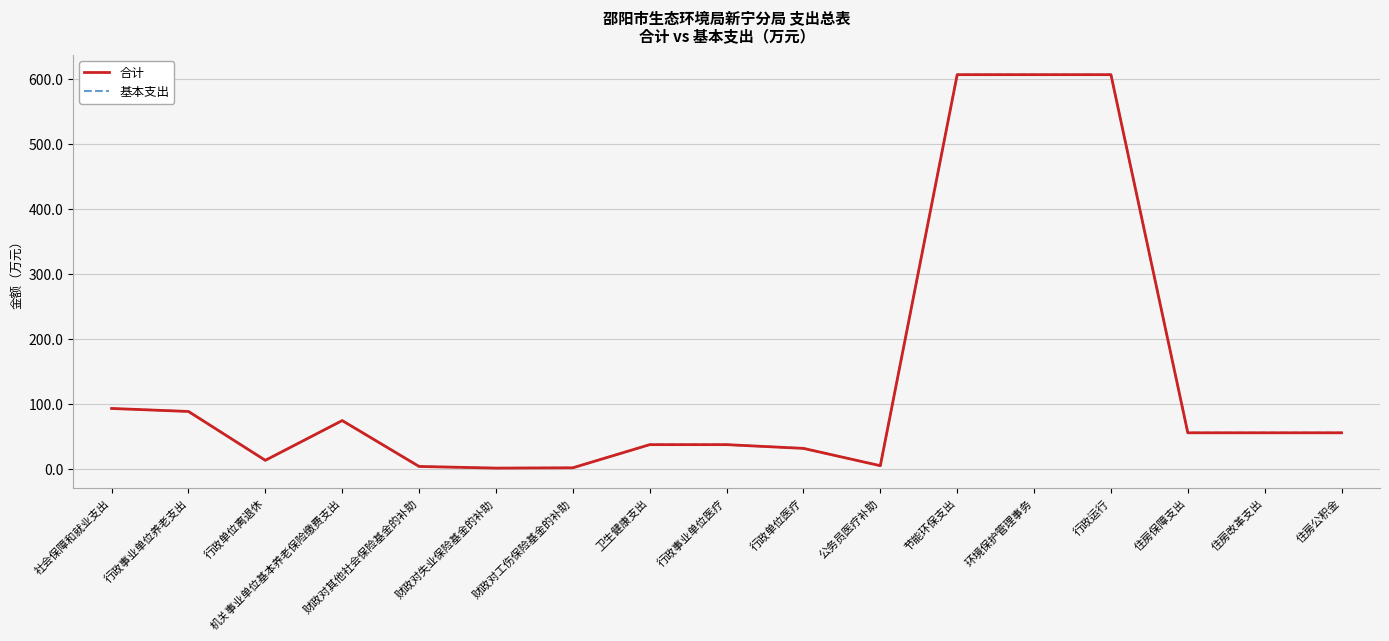

Reading right to left, extract all data points from this chart.

合计: 56.3	56.3	56.3	606.6	606.6	606.6	5.7	32.4	38.1	38.1	2.5	2.1	4.6	75.1	14.0	89.1	93.7
基本支出: 56.3	56.3	56.3	606.6	606.6	606.6	5.7	32.4	38.1	38.1	2.5	2.1	4.6	75.1	14.0	89.1	93.7